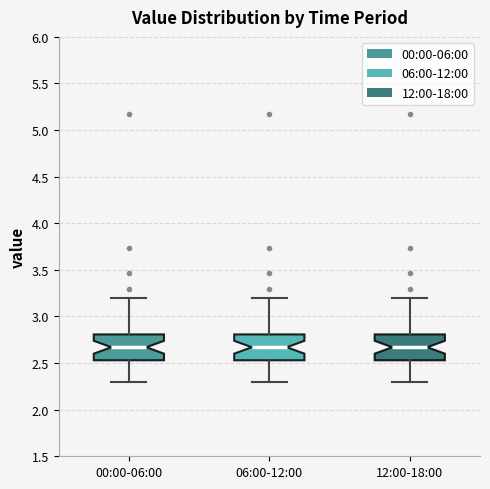

Where does the median line of the box for 12:00-18:00 sit on the y-axis? The values are not printed on the chart, so give them approximately, as read against the axis.

2.65